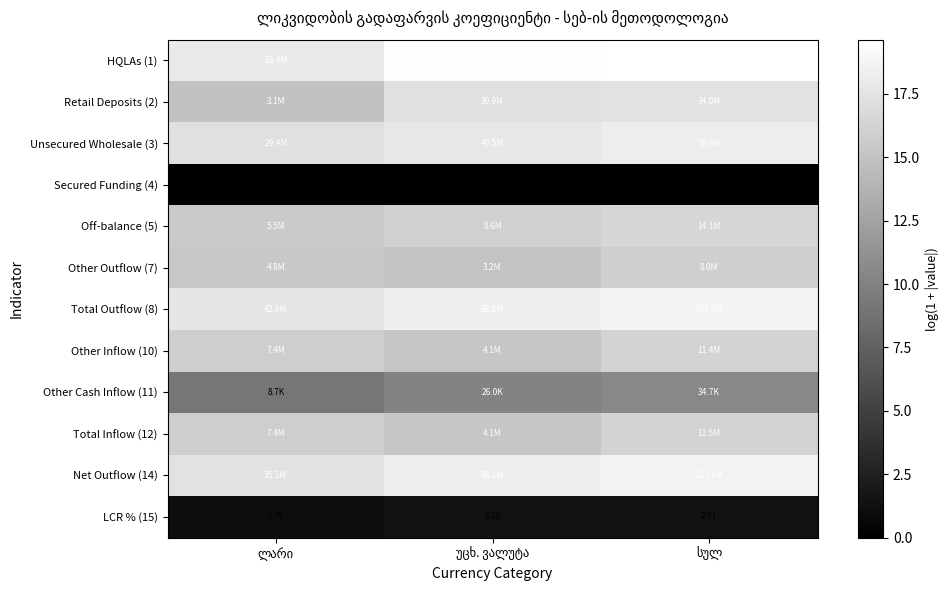

How many values in the Other Outflow (7) series exceed 15?

2